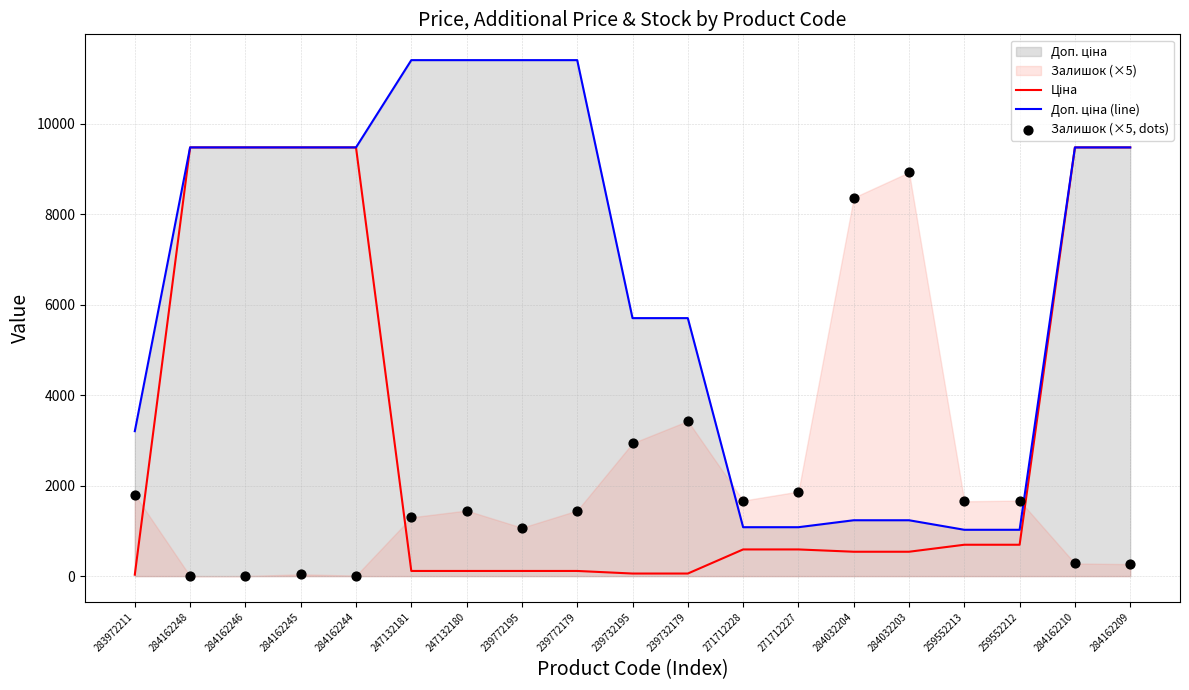

Which series contains the lowest Y value?

Залишок (×5, dots)